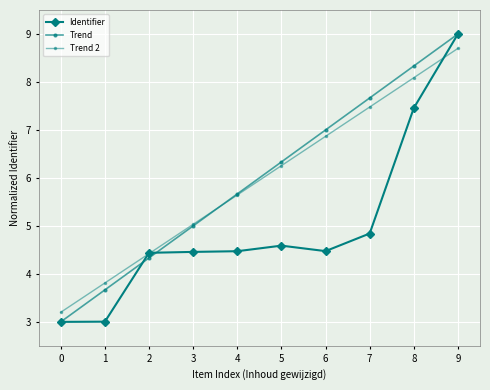

How many series are shown in this chart?

3